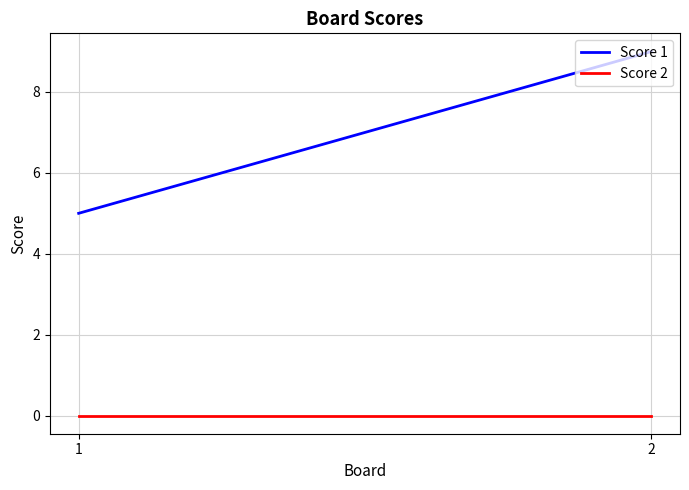

Rank the categories by Score 2 value from highest to lowest.

1, 2